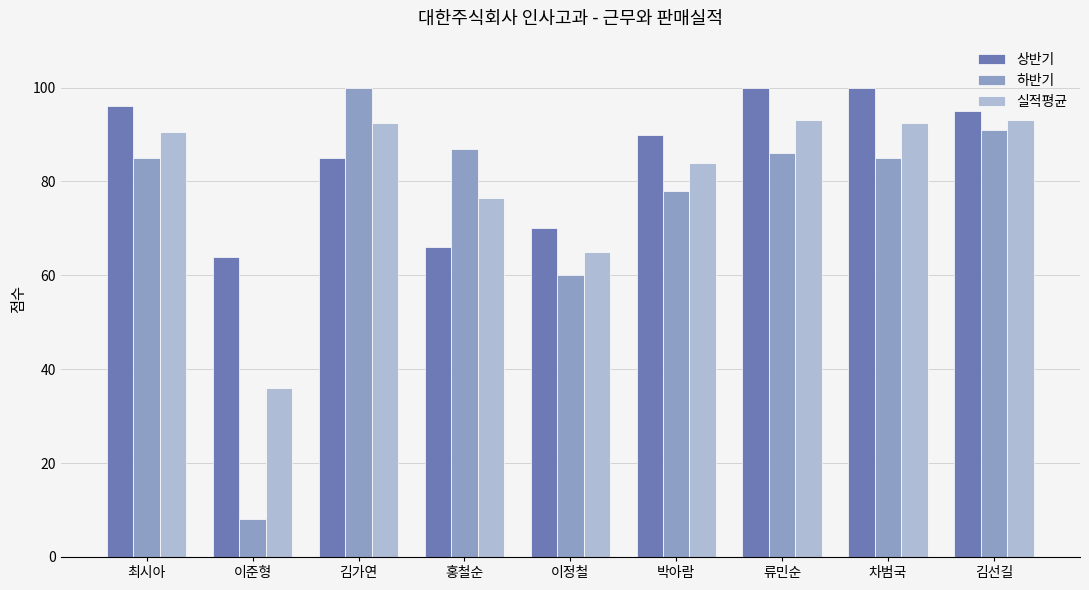

What is the value of the 하반기 bar at the 3rd from the left?

100.0